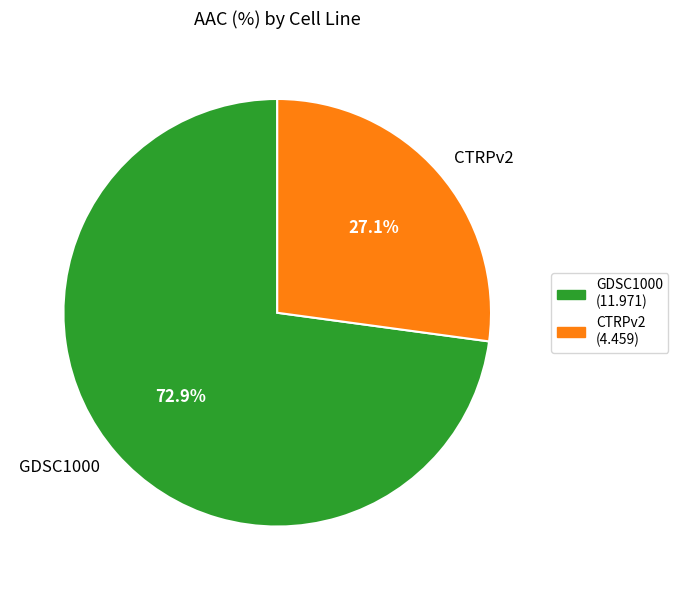

How much of the chart is everything except GDSC1000?

27.1%